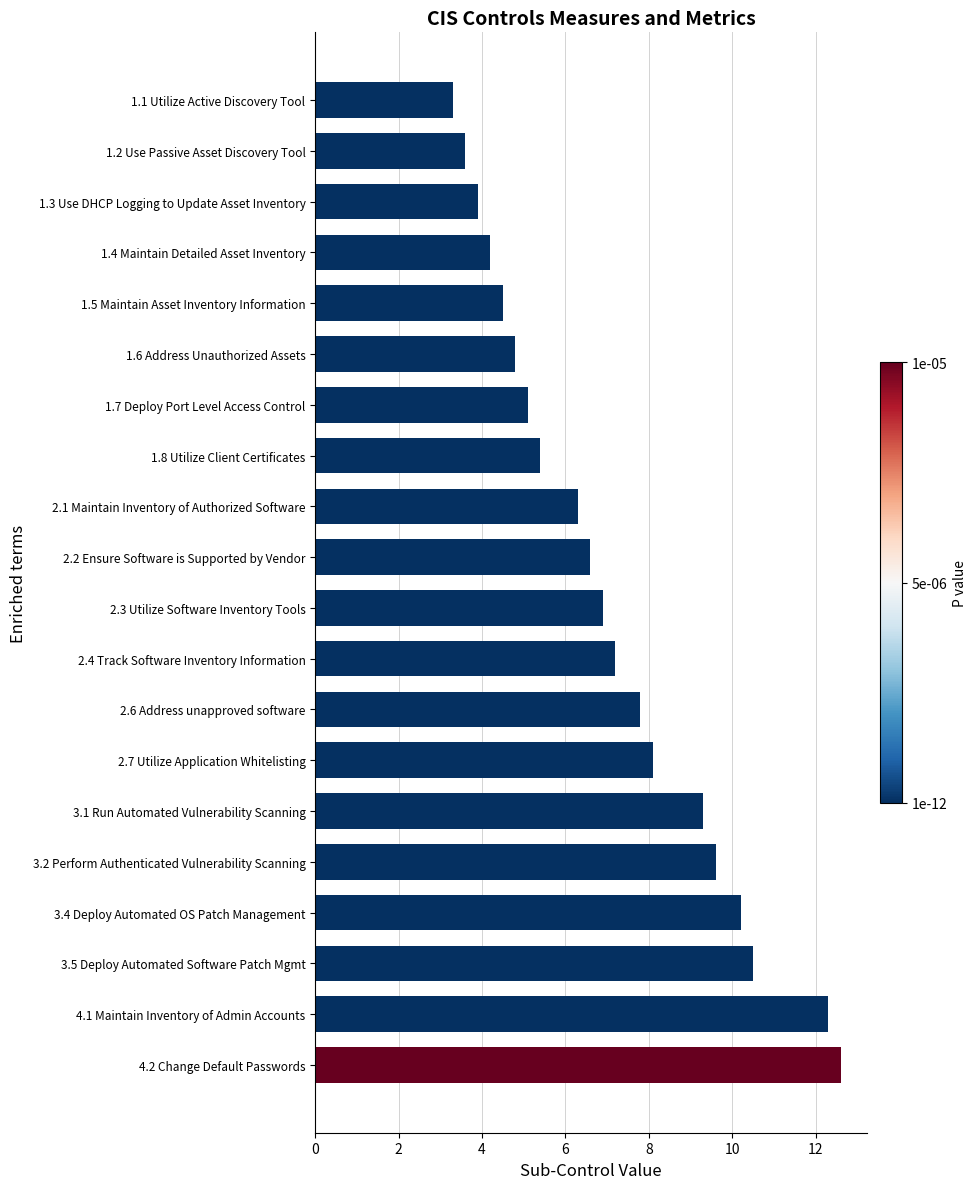

Which has a higher value, 1.3 Use DHCP Logging to Update Asset Inventory or 2.7 Utilize Application Whitelisting?

2.7 Utilize Application Whitelisting